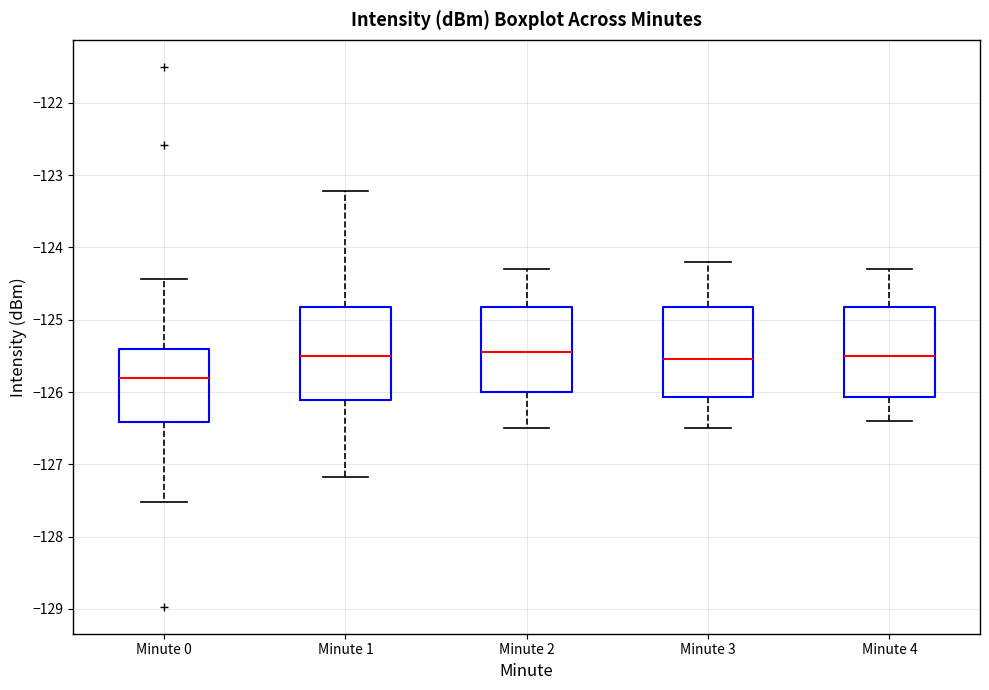

Reading left to right, transcribe this box plot: for each box, give where its median line is, the range the box spans, and where its two whiskers end, as read against the y-axis. The values are not printed on the chart, so give them approximately, as read against the axis.

Minute 0: median -125.8, box -126.4 to -125.4, whiskers -127.5 to -124.4
Minute 1: median -125.5, box -126.1 to -124.8, whiskers -127.2 to -123.2
Minute 2: median -125.4, box -126.0 to -124.8, whiskers -126.5 to -124.3
Minute 3: median -125.5, box -126.1 to -124.8, whiskers -126.5 to -124.2
Minute 4: median -125.5, box -126.1 to -124.8, whiskers -126.4 to -124.3